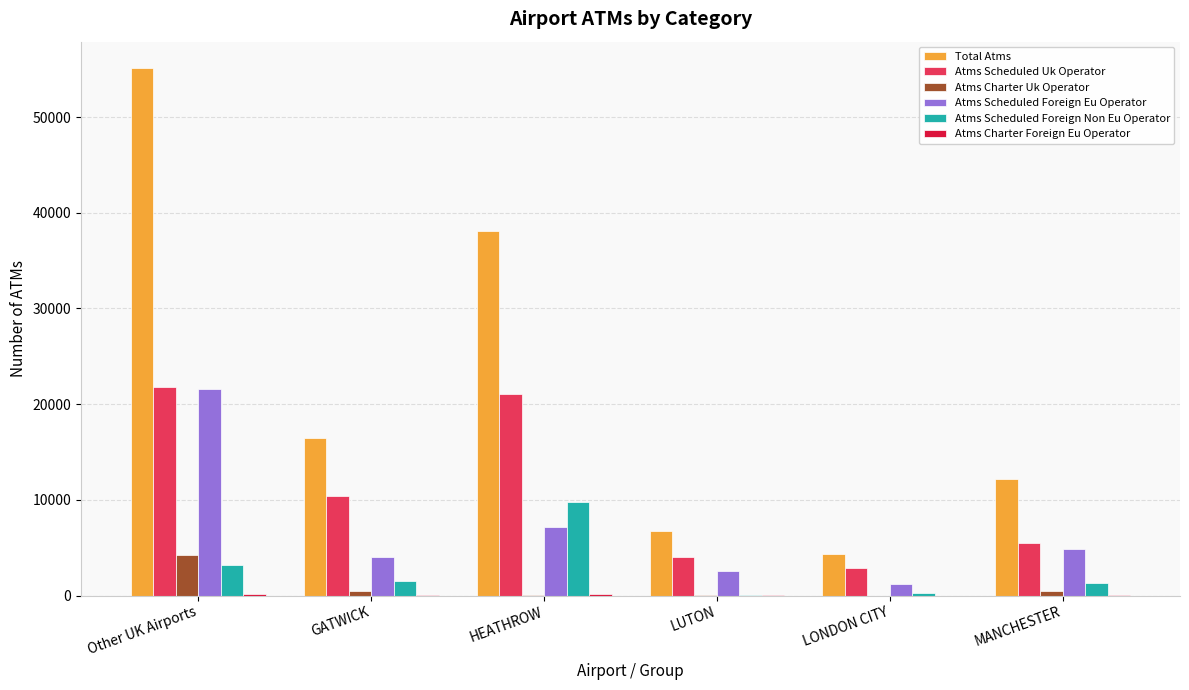

Count the number of categories in the chart.

6